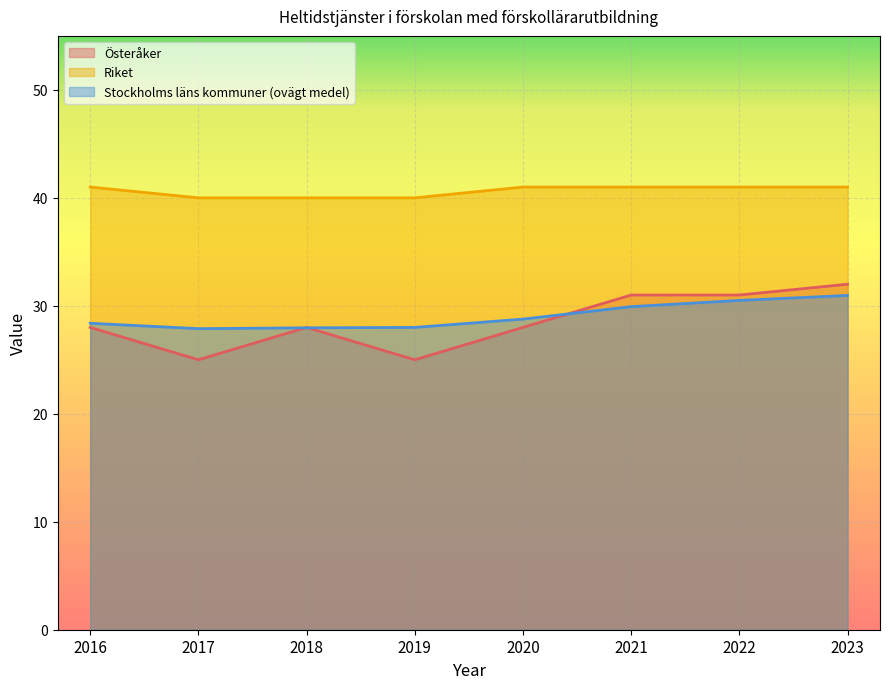

What is the difference between the maximum and minimum values in the Stockholms läns kommuner (ovägt medel) series?

3.1